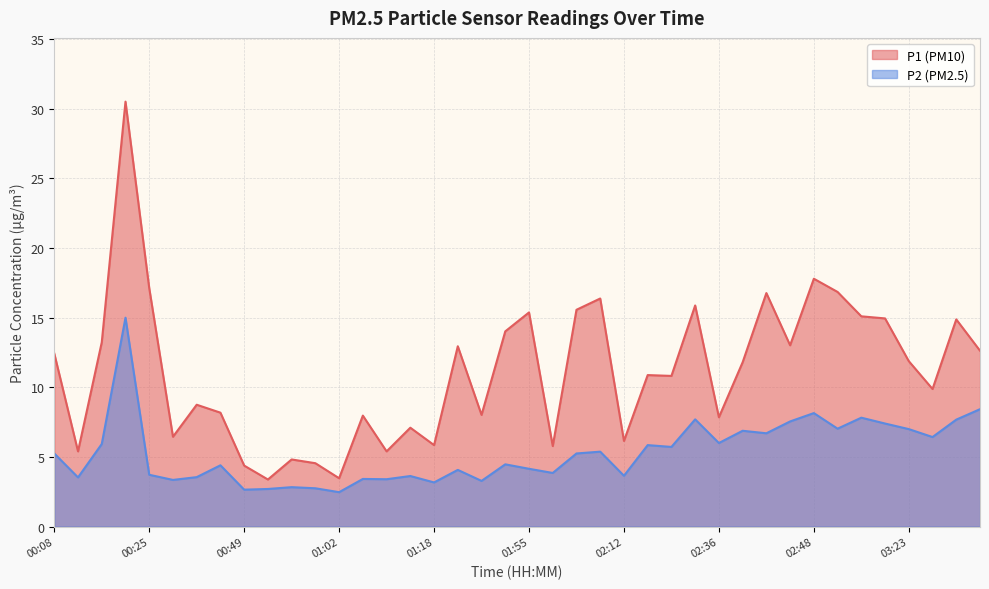

True or false: P1 and P2 intersect in this chart.

False